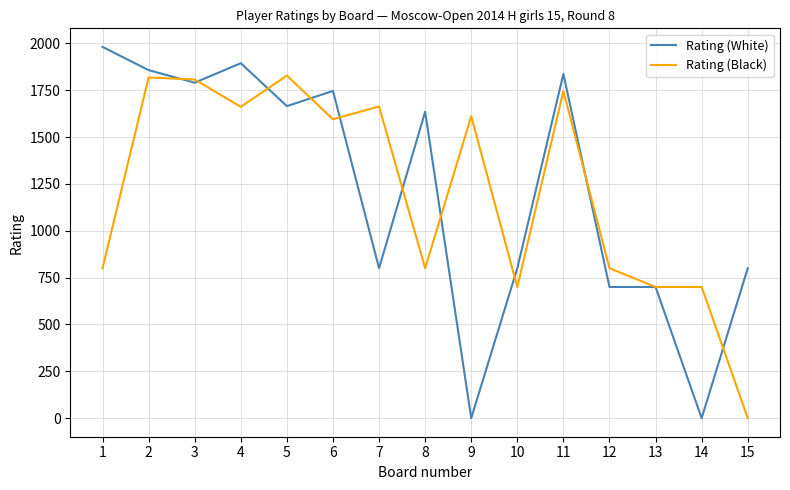

Is the value of Rating (Black) at 10 greater than the value of Rating (White) at 7?

No